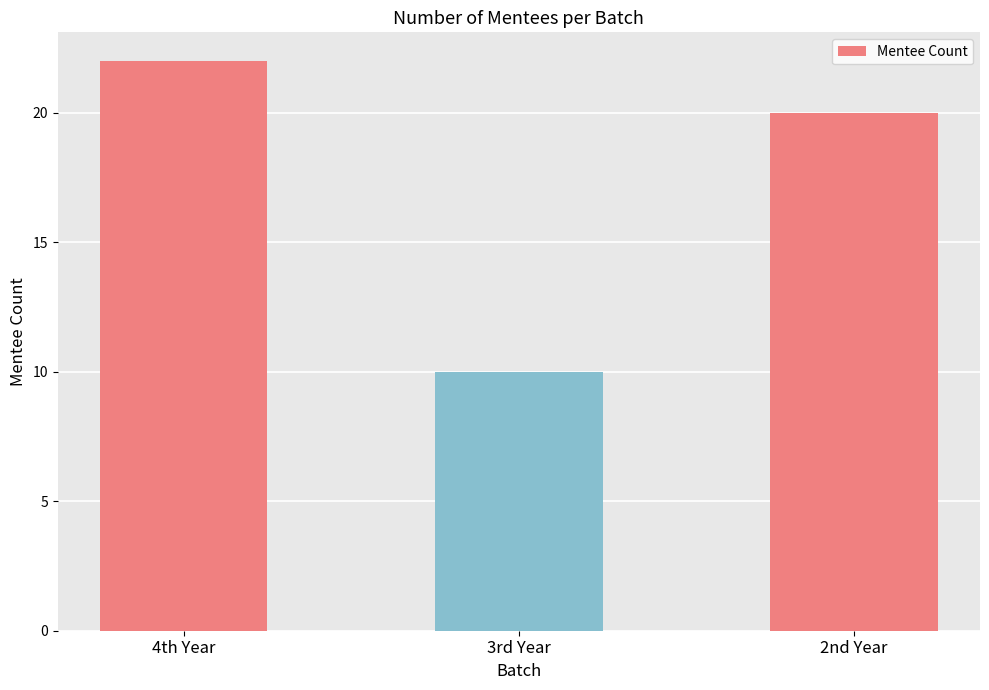

What is the ratio of the value at 2nd Year to the value at 3rd Year?

2.0